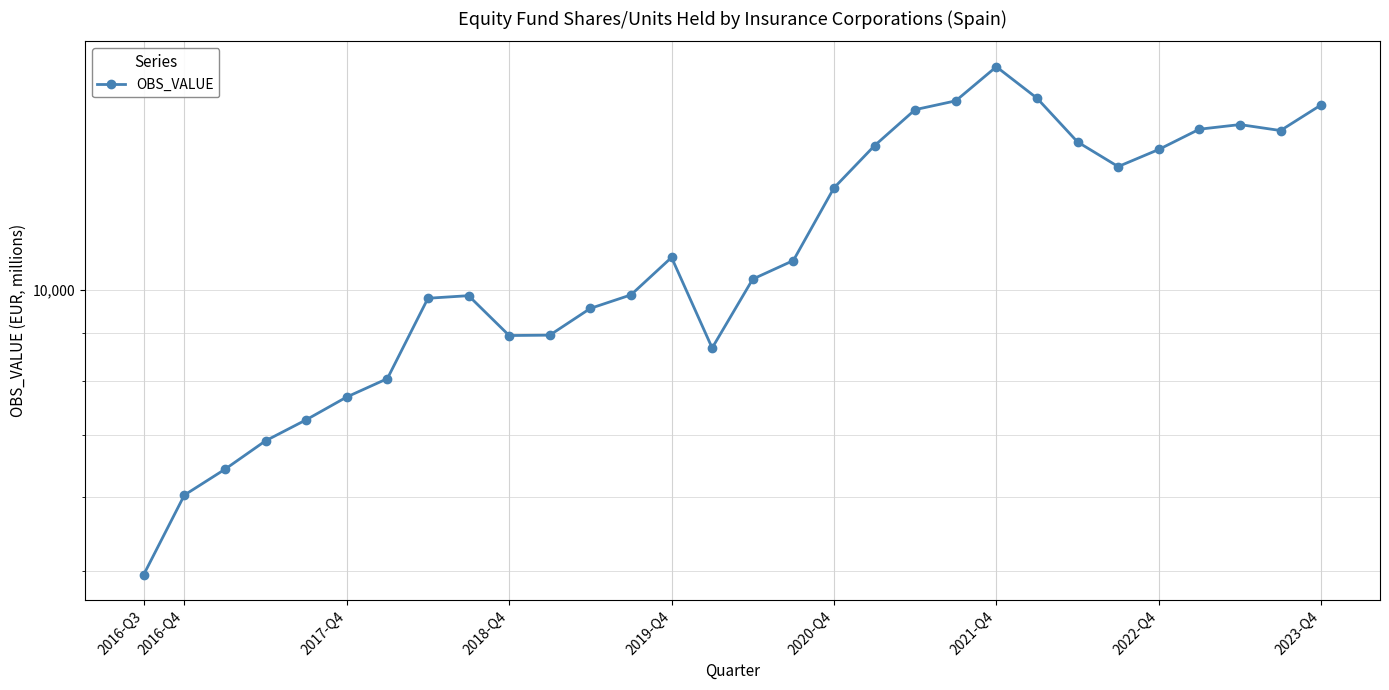

Which has a higher value, 15 or 18?

18